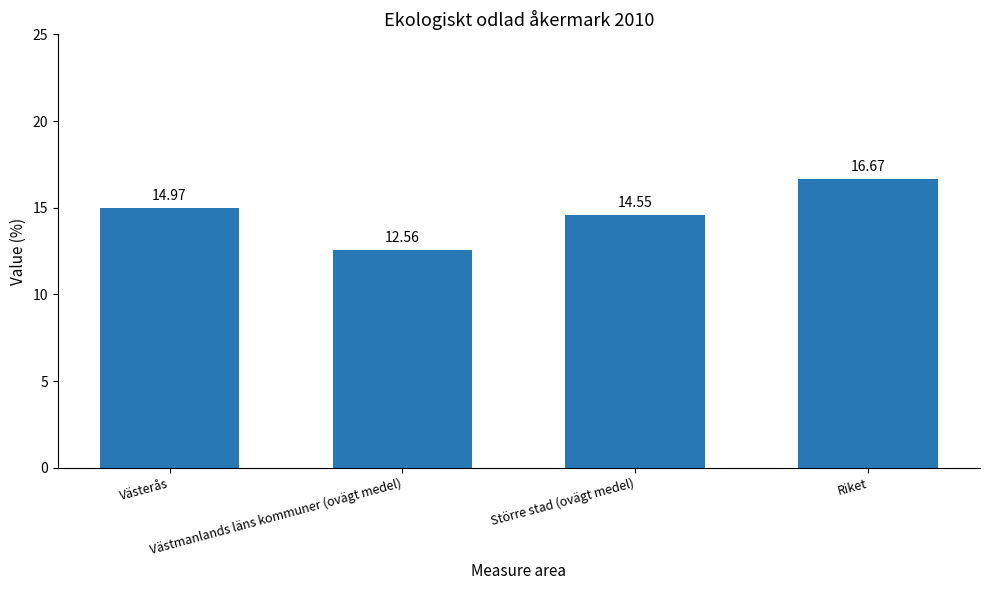

True or false: the data shows 9.6 at Riket.

False